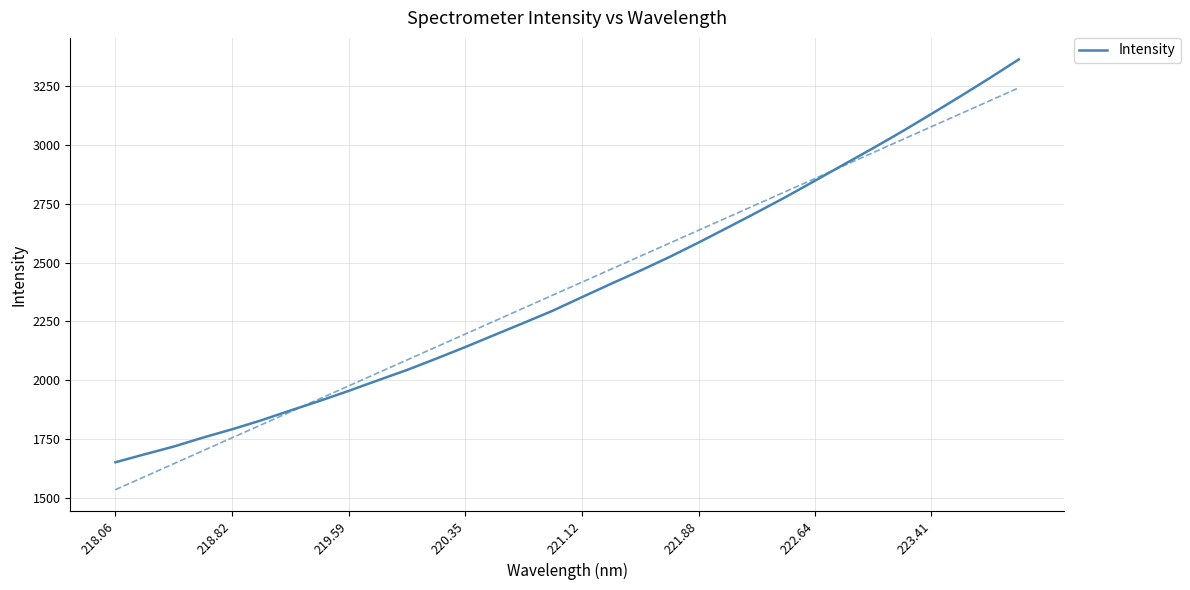

The Intensity series shows 1411.1 at 222.64. True or false?

False